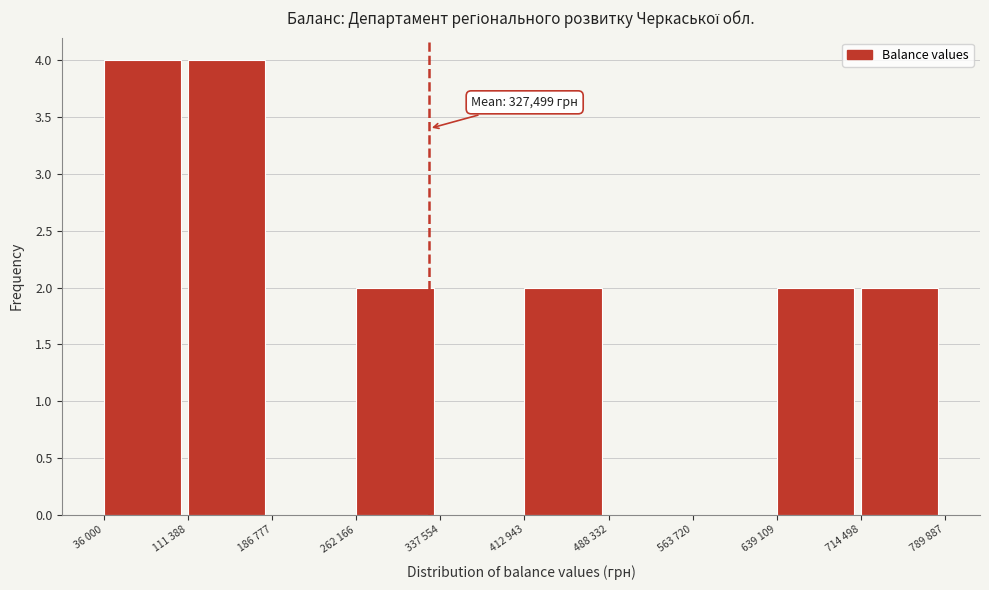

Reading left to right, extract all data points from this chart.

36 000=4	111 388=4	186 777=0	262 166=2	337 554=0	412 943=2	488 332=0	563 720=0	639 109=2	714 498=2